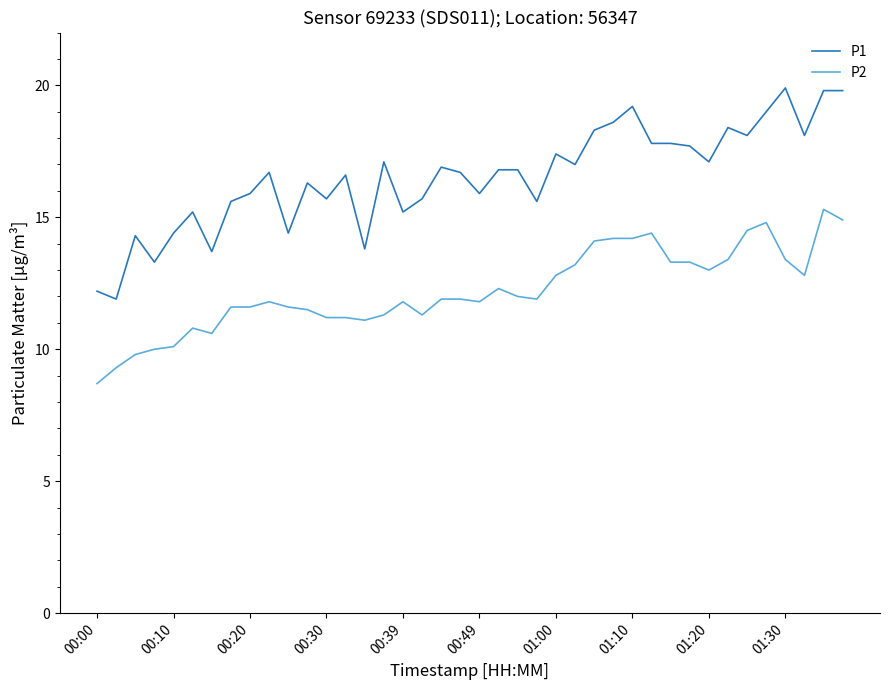

True or false: P2 and P1 cross at least once.

False